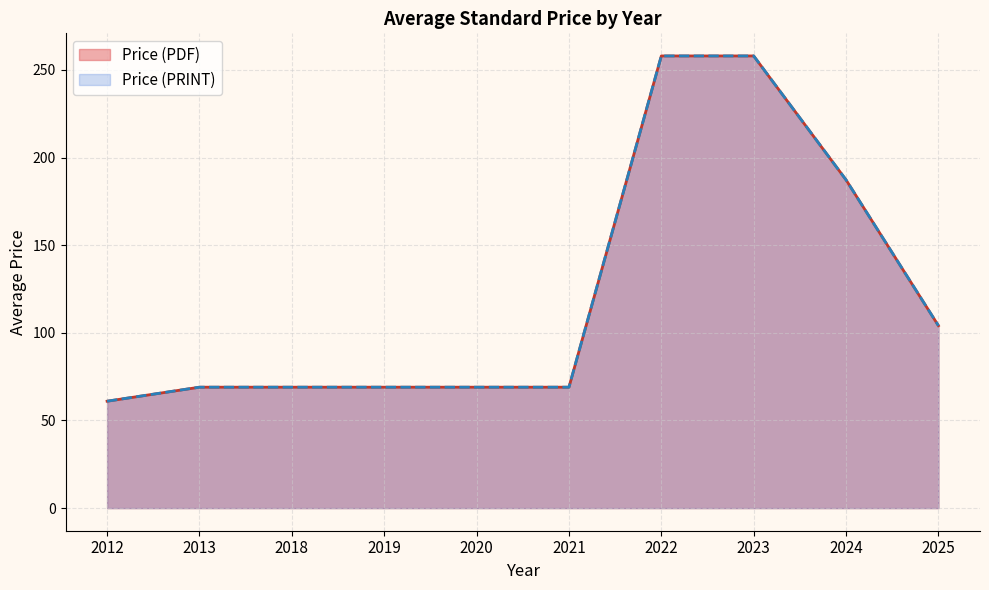

Does the chart have visible grid lines?

Yes